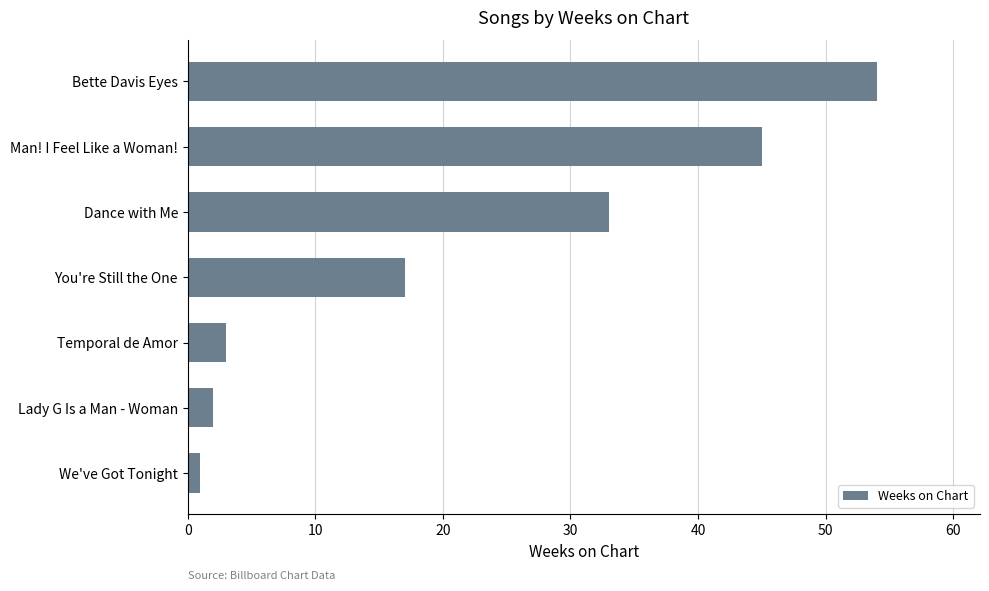

What value does the data have at Dance with Me?

33